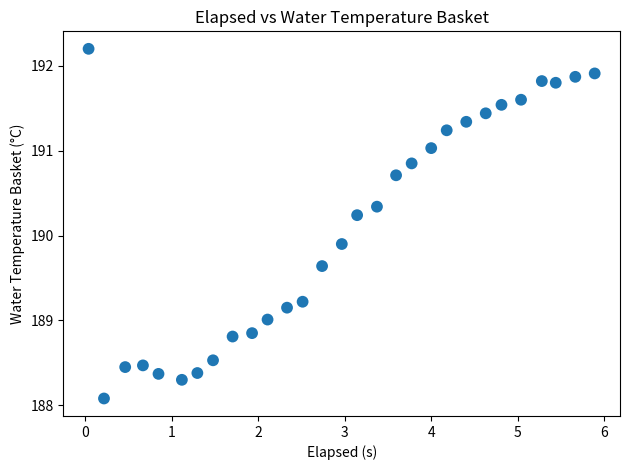

What Y value in the scatter plot is closest to 190?

189.9